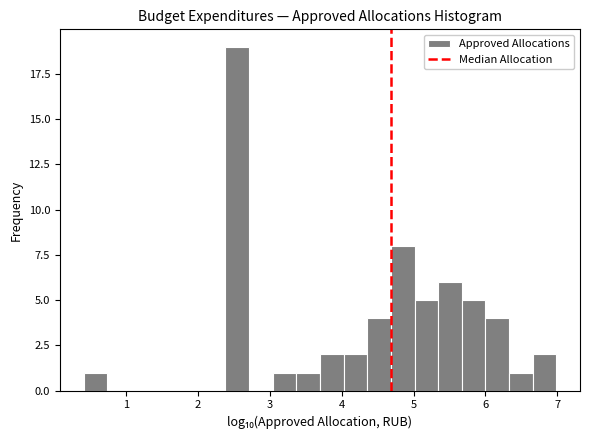

Around what value on the x-axis is the tallest bar? Give the approximate position of its centre, as read against the axis.

2.5